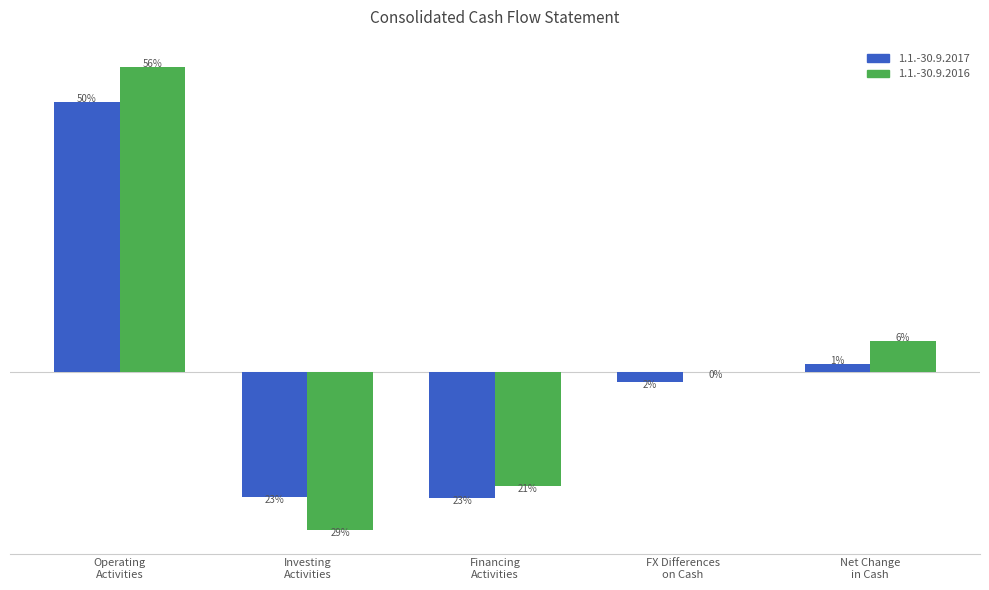

Are the bars horizontal?

No